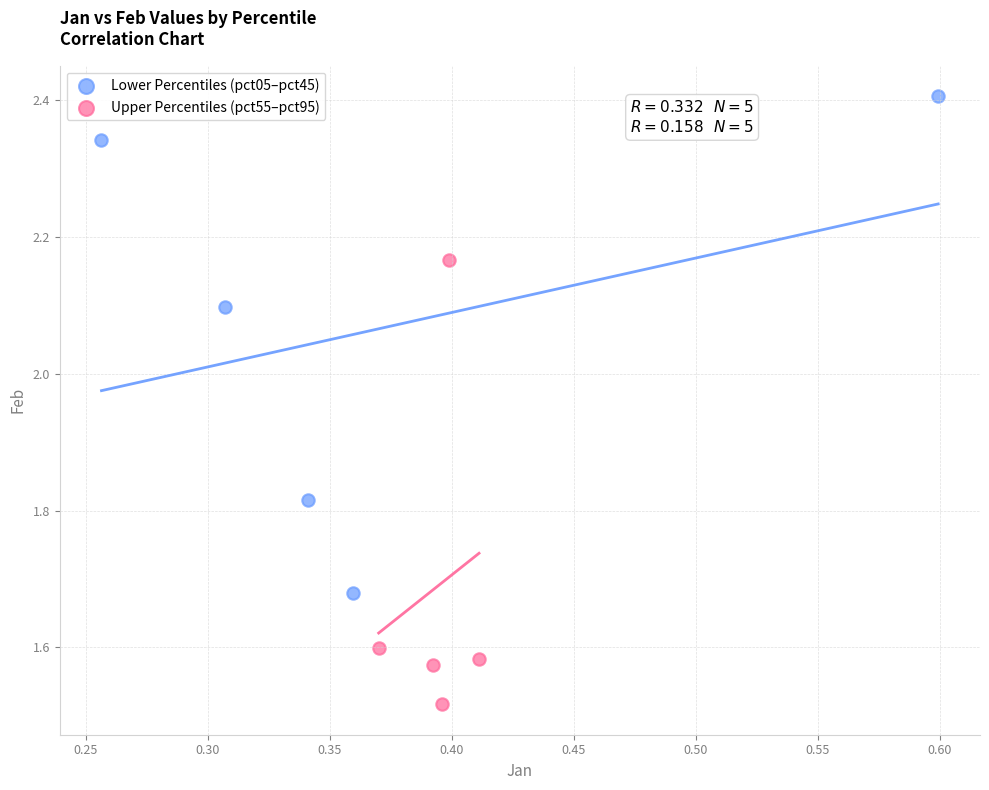

Which series reaches the minimum Y coordinate?

Upper Percentiles (pct55–pct95)